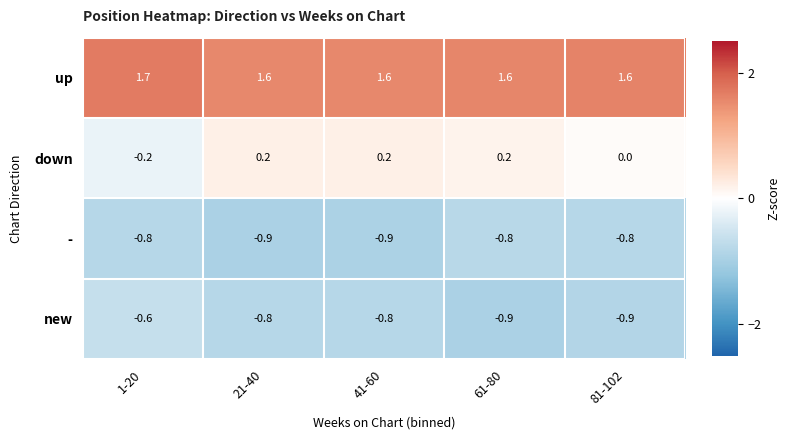

List the series in order of their peak value, lowest first.

-, new, down, up